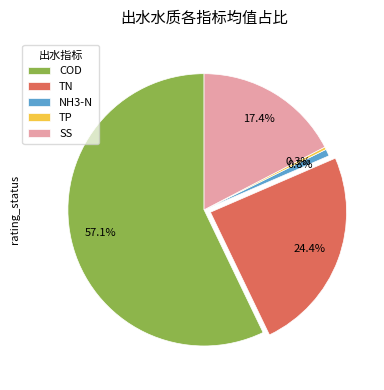

Is there a majority slice in this chart?

Yes